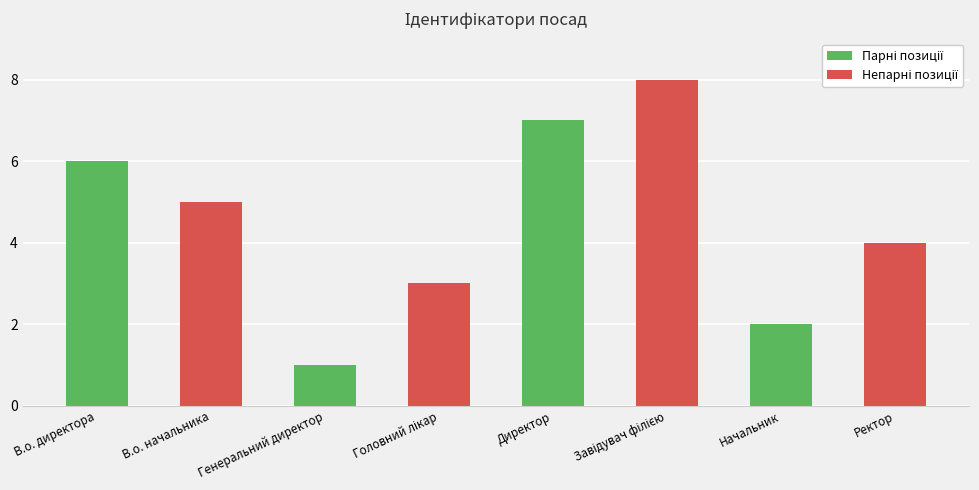

Where is the data nearest to the value 4?

Ректор